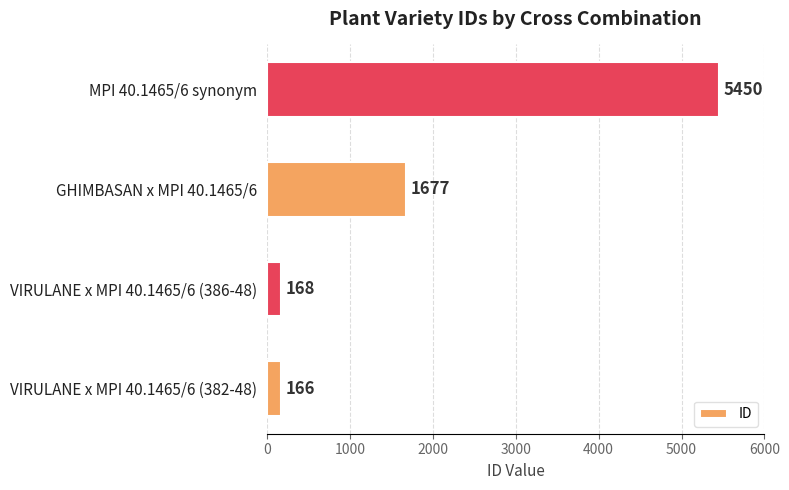

How many bars are there in total?

4